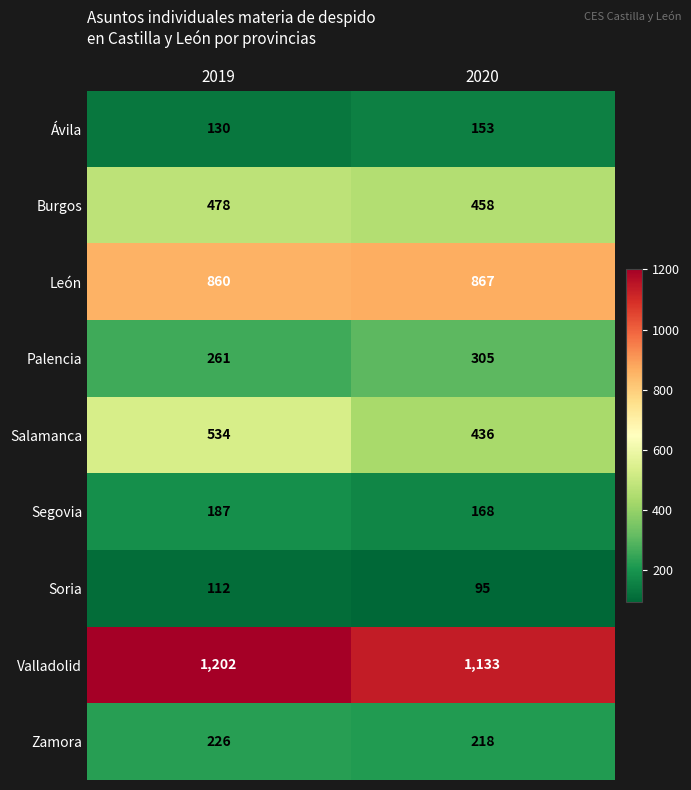

Rank the series by their maximum value, from lowest to highest.

Soria, Ávila, Segovia, Zamora, Palencia, Burgos, Salamanca, León, Valladolid